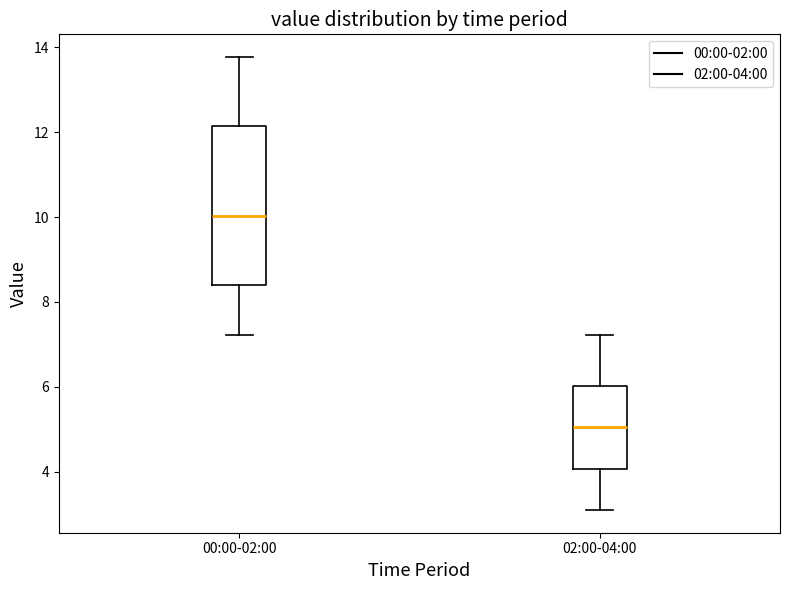

Reading left to right, transcribe this box plot: for each box, give where its median line is, the range the box spans, and where its two whiskers end, as read against the y-axis. The values are not printed on the chart, so give them approximately, as read against the axis.

00:00-02:00: median 10.0, box 8.4 to 12.2, whiskers 7.2 to 13.8
02:00-04:00: median 5.0, box 4.0 to 6.0, whiskers 3.2 to 7.2